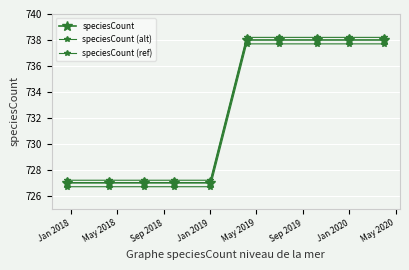

Does the chart display data point markers on the line(s)?

Yes